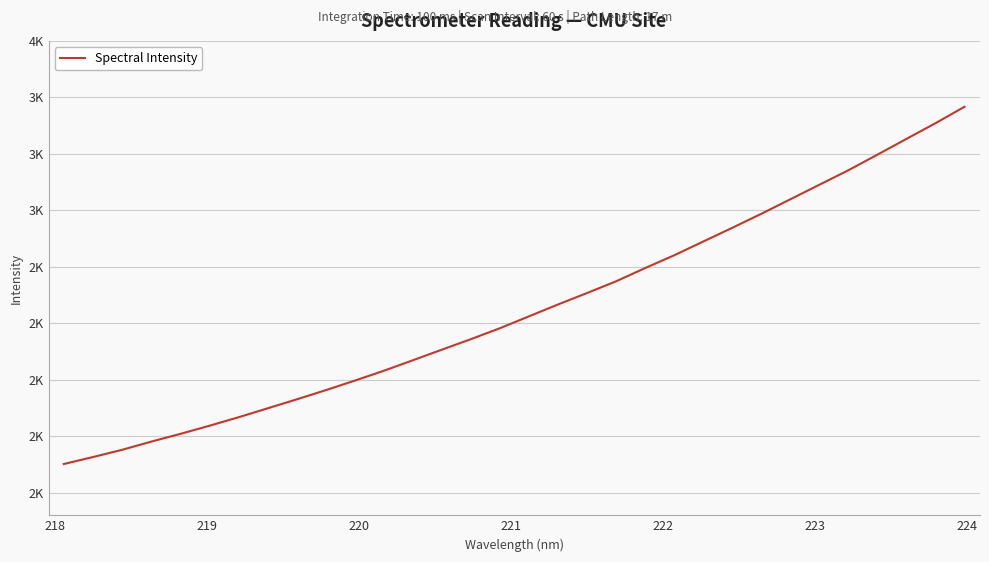

True or false: there are more than 1 points higher than both neighbors.

False